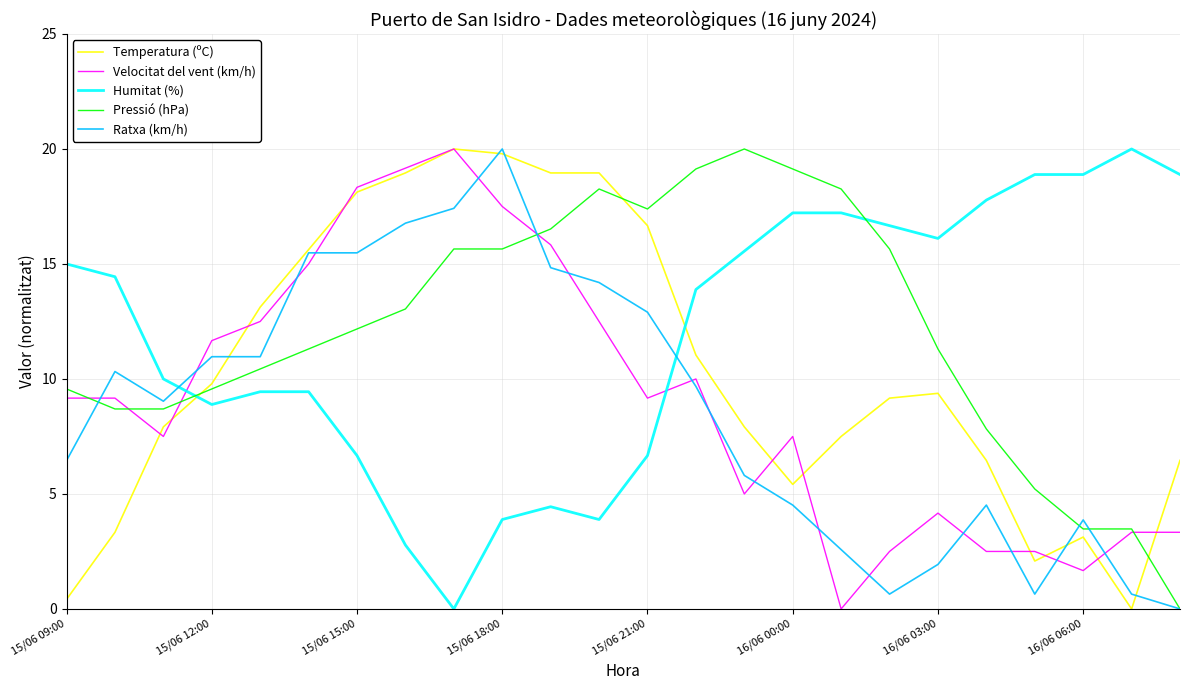

True or false: Ratxa (km/h) and Humitat (%) cross at least once.

True